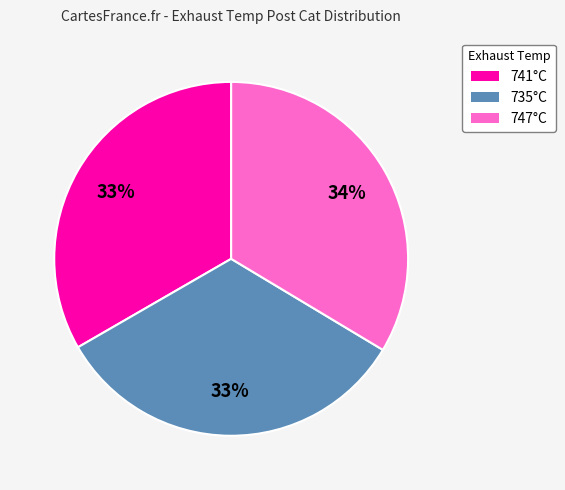

Is there any slice that represents more than half of the pie?

No